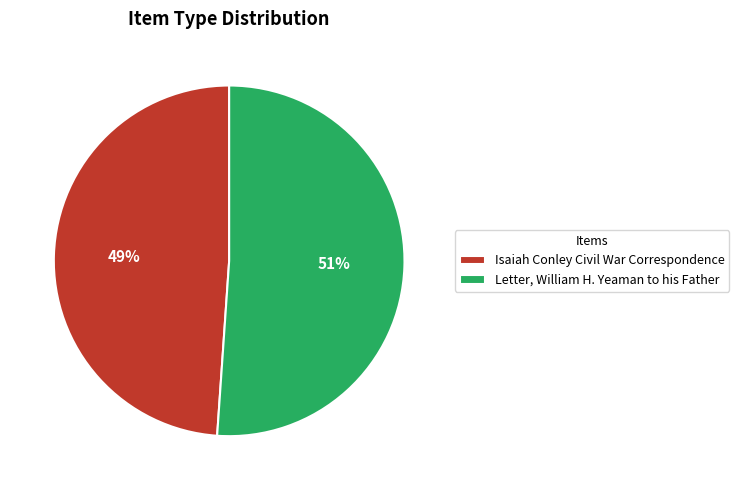

Count the number of slices in the pie.

2